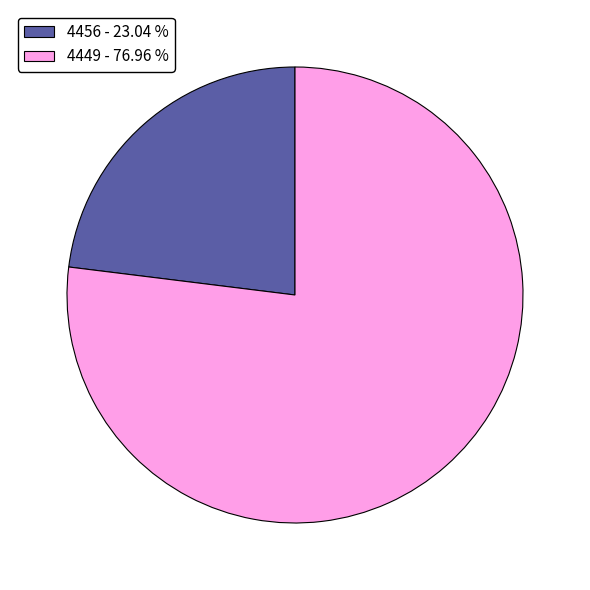

Is it true that 4449 is 77% of the pie?

True